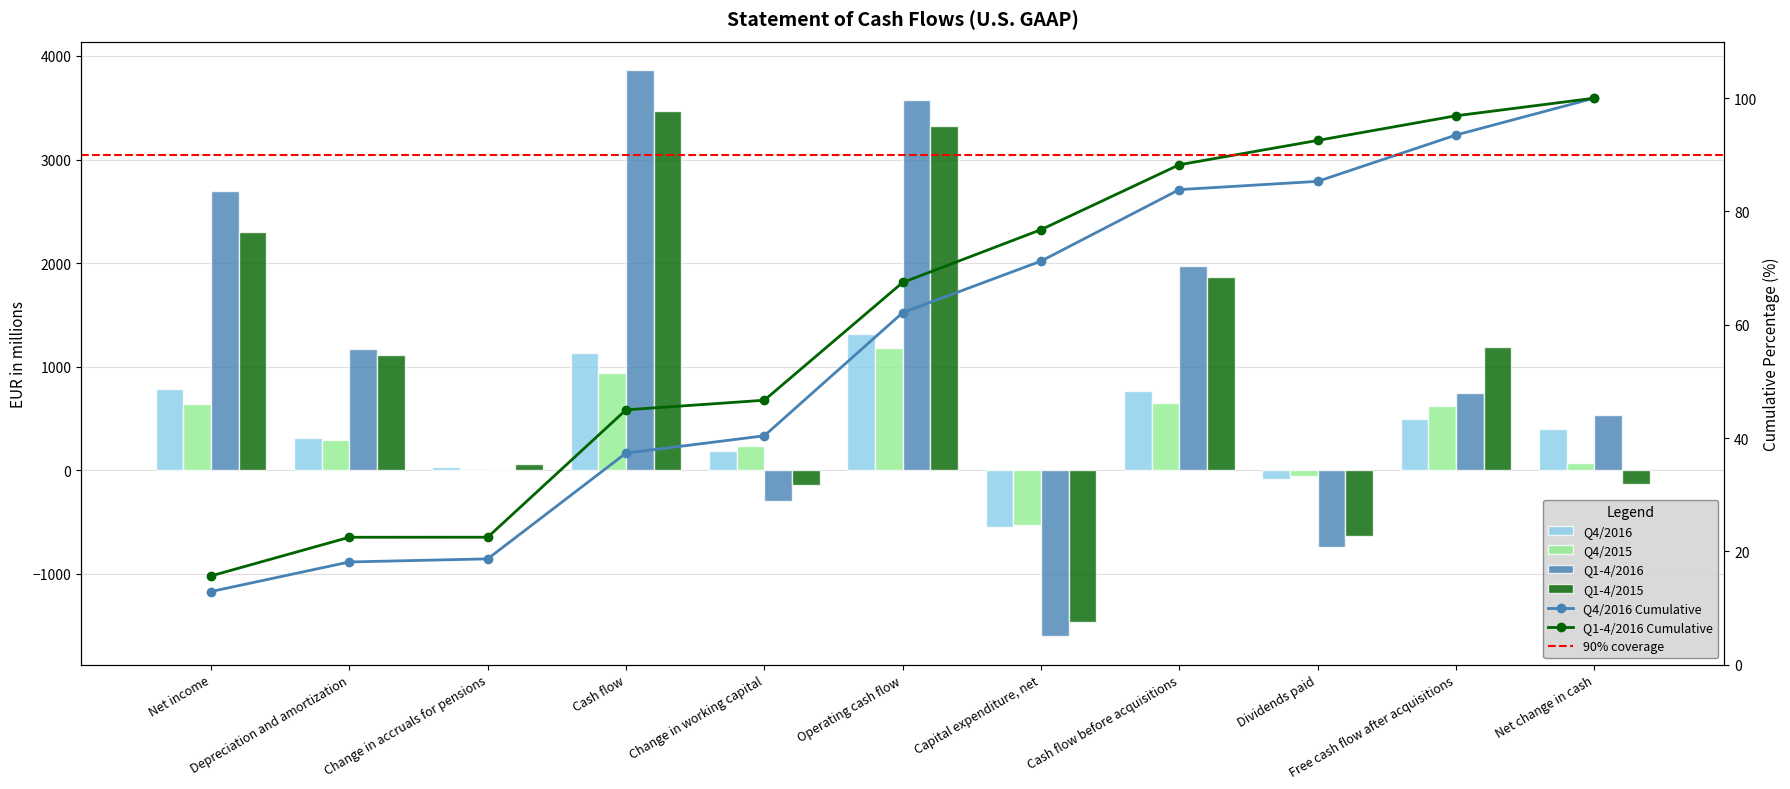

What is the sum of all Q4/2016 values?

4774